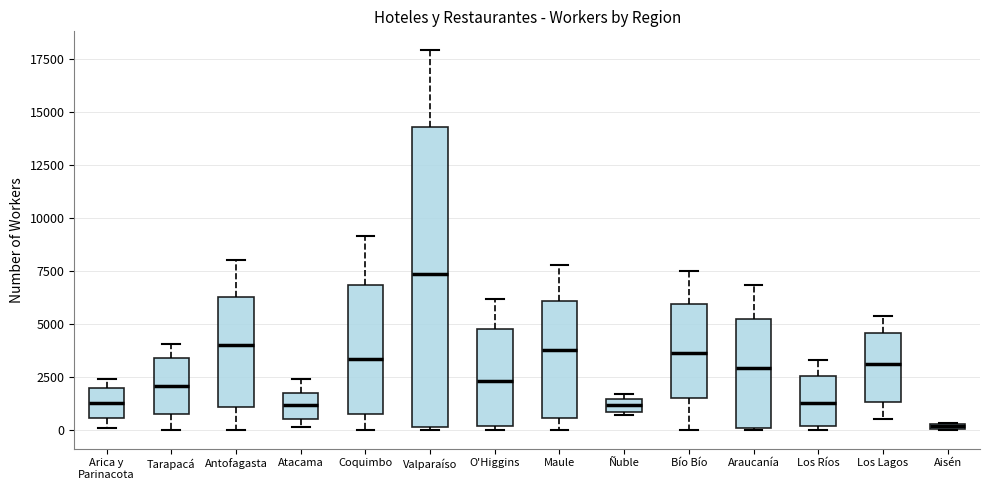

Which box is the tallest, from its lower edge to its upper edge?

Valparaíso